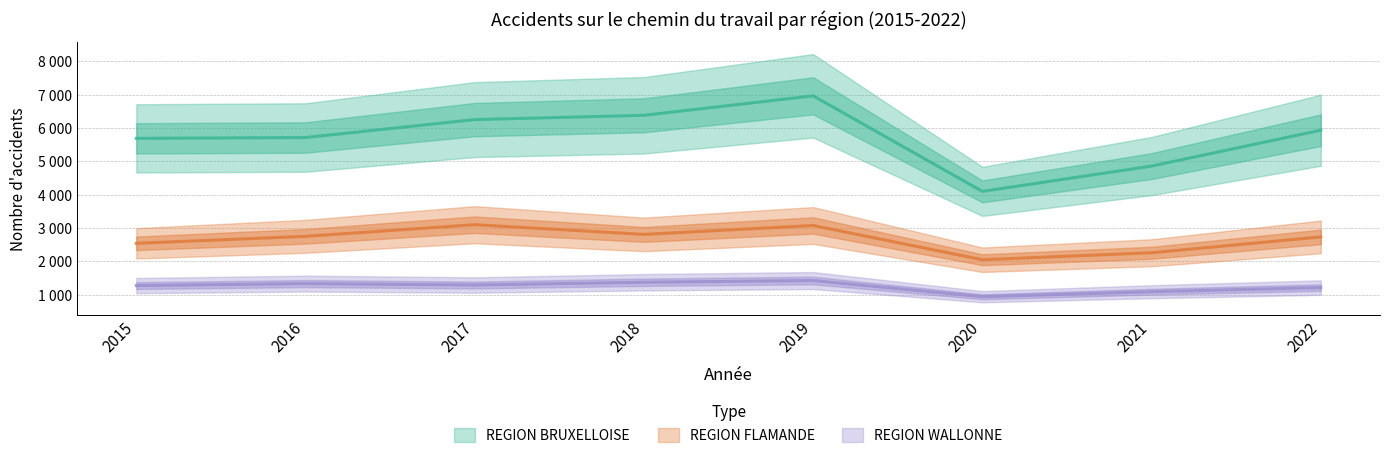

Reading right to left, what are all the values shown in this chart?

REGION BRUXELLOISE: 2022=5930	2021=4854	2020=4095	2019=6962	2018=6378	2017=6249	2016=5711	2015=5686
REGION FLAMANDE: 2022=2729	2021=2253	2020=2044	2019=3071	2018=2804	2017=3095	2016=2746	2015=2536
REGION WALLONNE: 2022=1208	2021=1084	2020=934	2019=1419	2018=1368	2017=1285	2016=1327	2015=1268